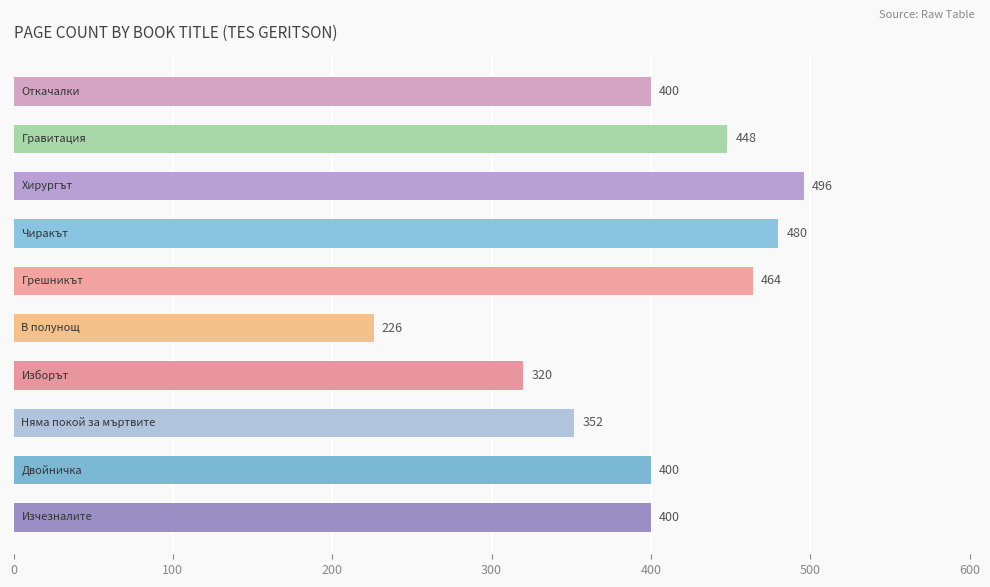

What is the smallest value displayed?

226